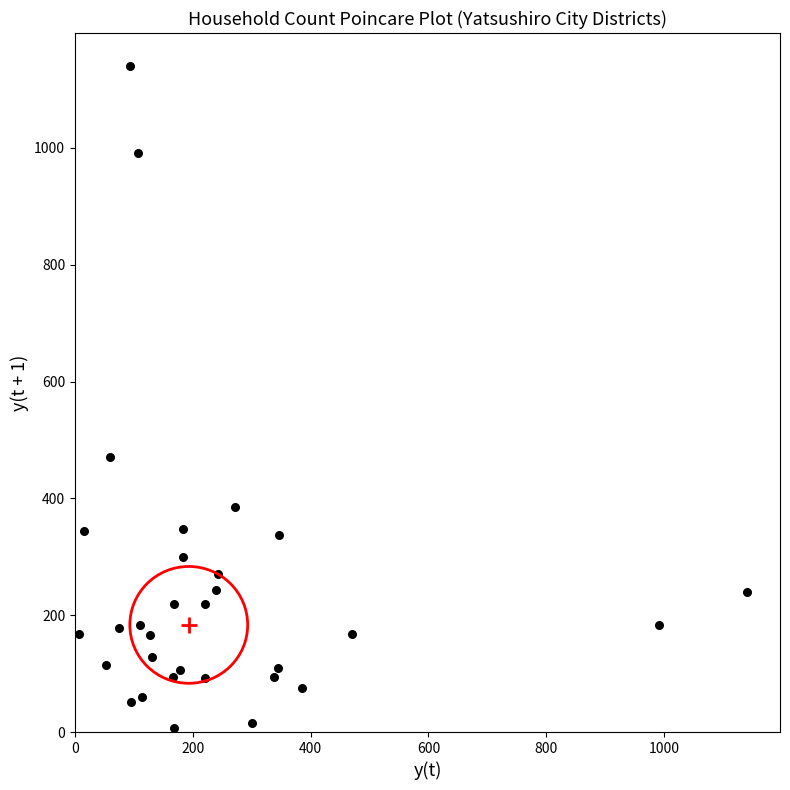

What Y value in the scatter plot is closest to 573?

471